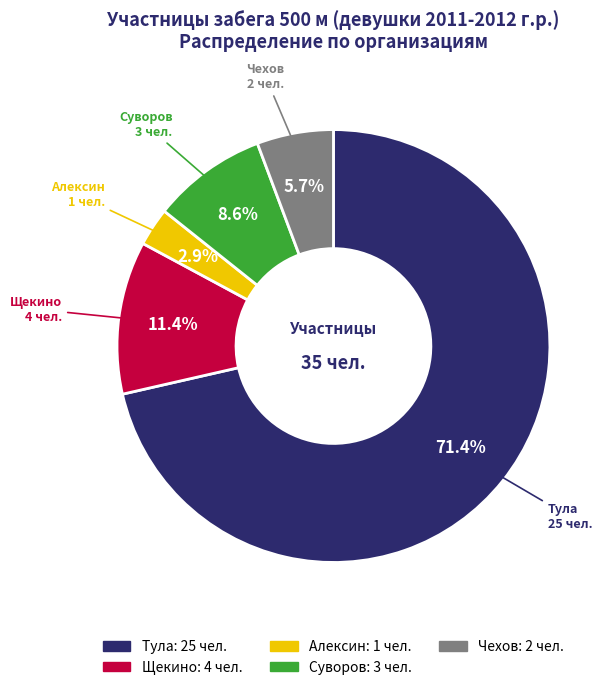

Is there a majority slice in this chart?

Yes